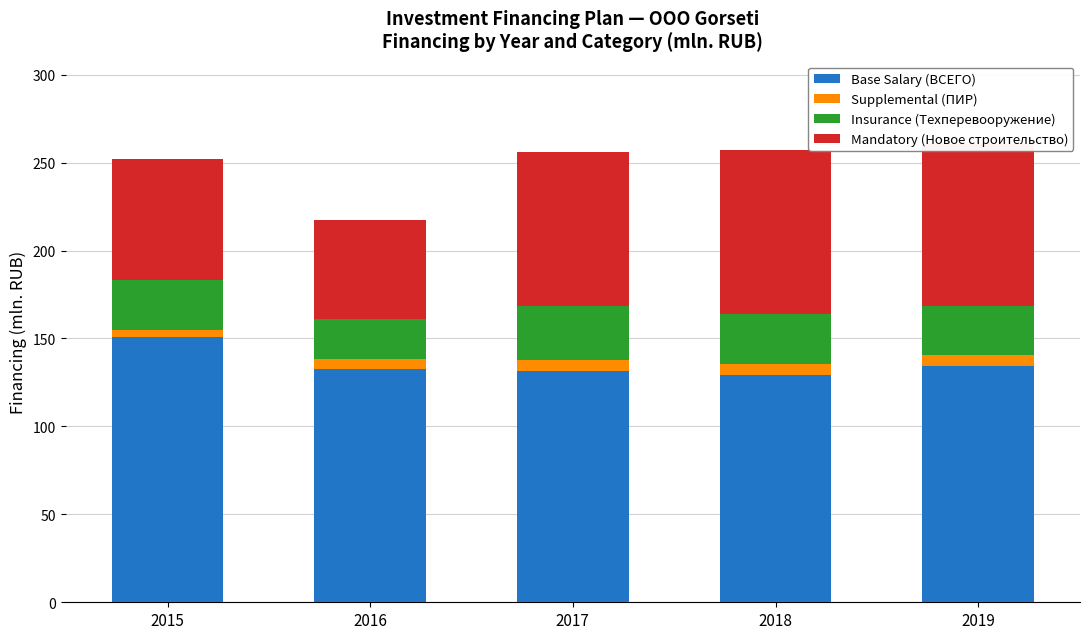

What value does the Base Salary (ВСЕГО) series have at 2019?

134.4